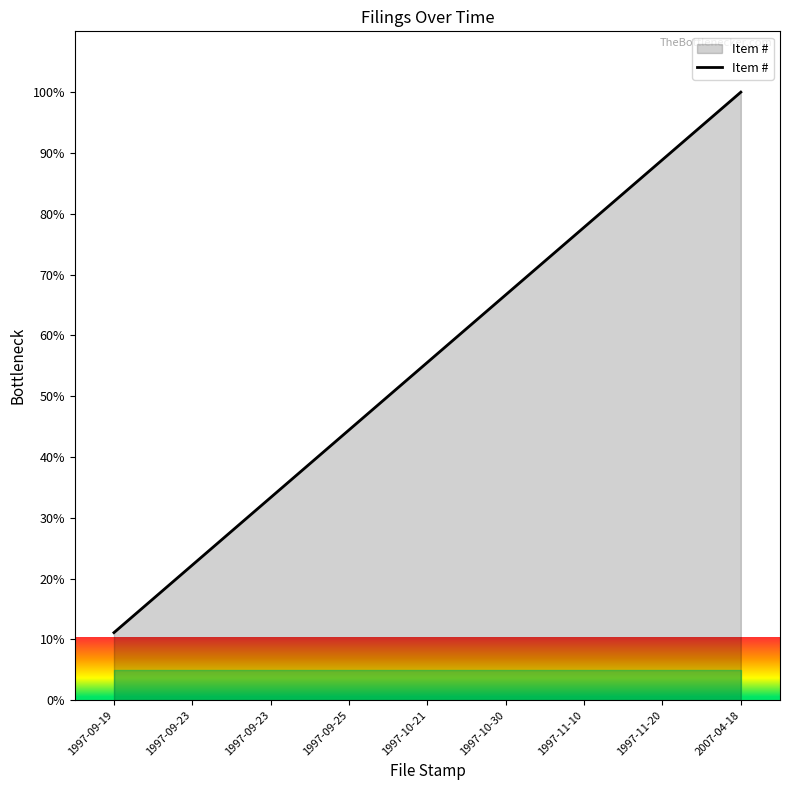

Is this an area chart (filled region under the line)?

Yes